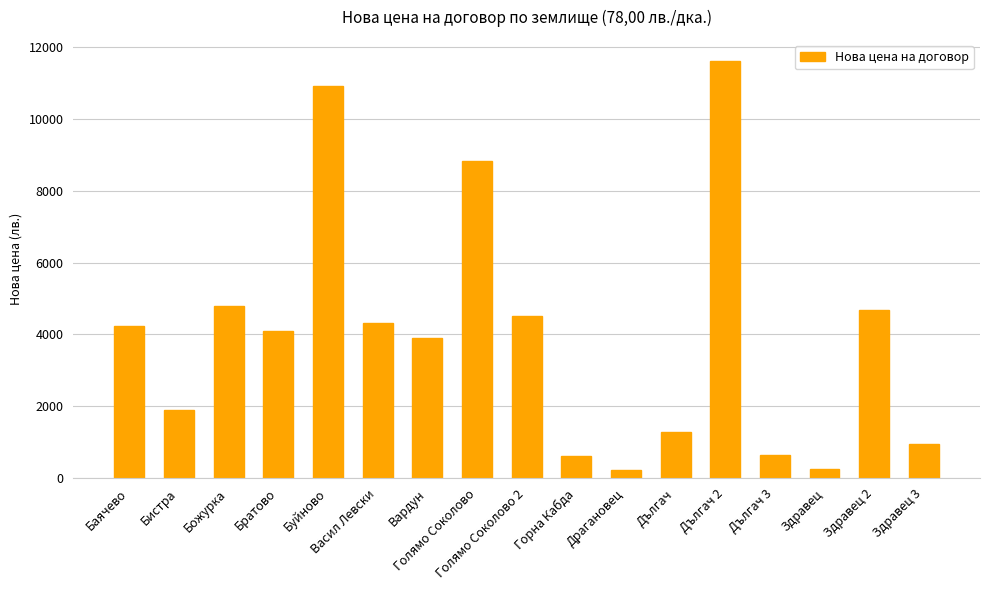

How many values are below 4092?

8